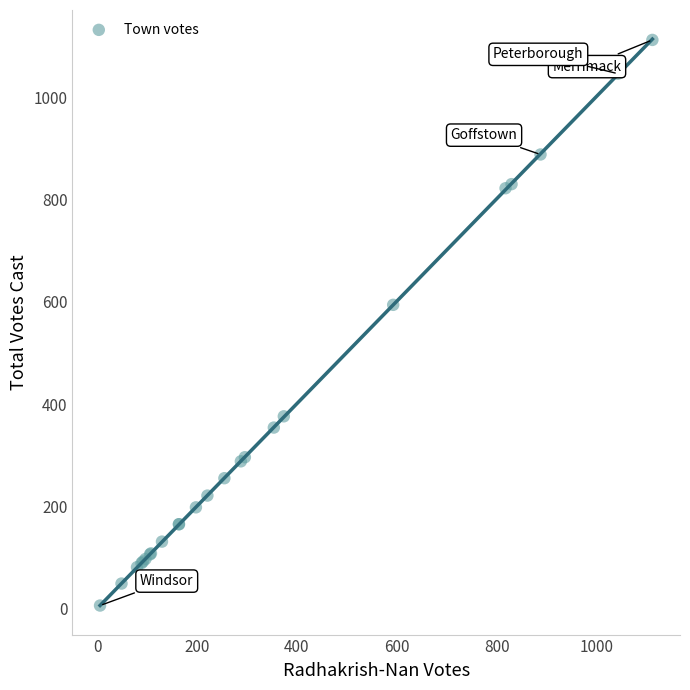

What Y value in the scatter plot is closest to 559?

594